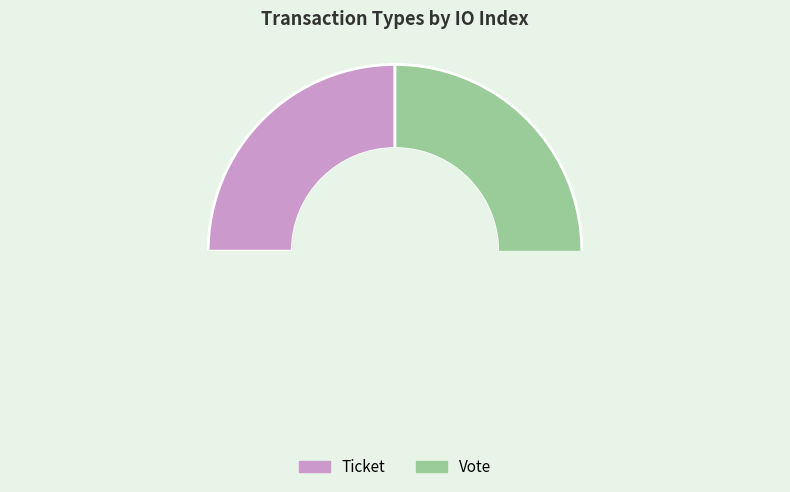

To the nearest percent, what is the combined percentage of Vote and Ticket?

100%